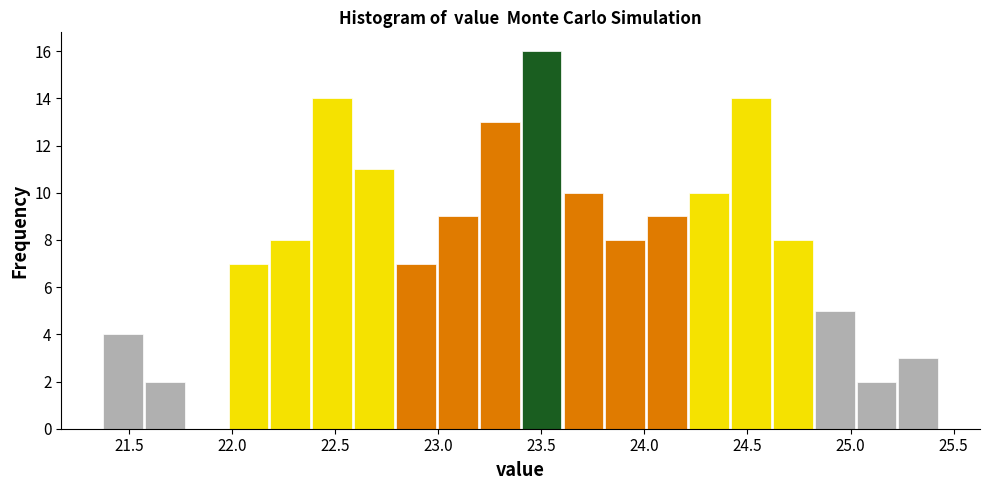

Reading left to right, list every bar in this chart as the range it spans on the x-axis followed by its height. Neither the bar edges nor the heights are printed on the chart, so give them approximately, as read against the axes.

21.35 to 21.55: 4
21.55 to 21.80: 2
21.80 to 22.00: 0
22.00 to 22.20: 7
22.20 to 22.40: 8
22.40 to 22.60: 14
22.60 to 22.80: 11
22.80 to 23.00: 7
23.00 to 23.20: 9
23.20 to 23.40: 13
23.40 to 23.60: 16
23.60 to 23.80: 10
23.80 to 24.00: 8
24.00 to 24.20: 9
24.20 to 24.40: 10
24.40 to 24.60: 14
24.60 to 24.80: 8
24.80 to 25.00: 5
25.00 to 25.25: 2
25.25 to 25.45: 3